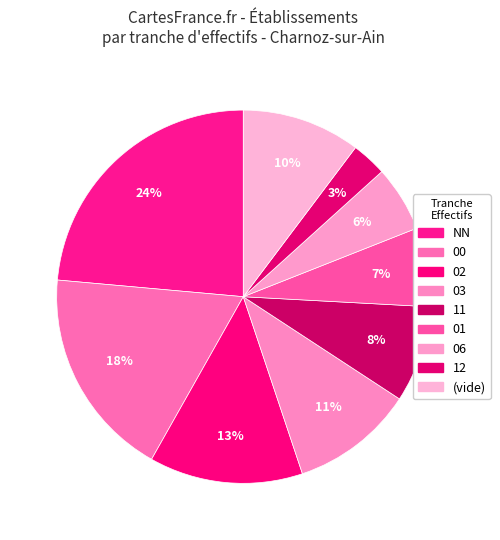

Count the number of slices in the pie.

9